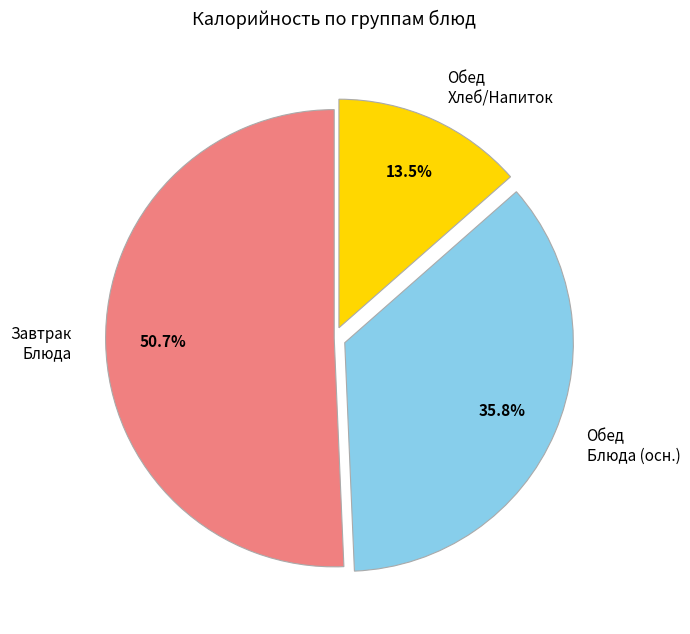

Which category has the smallest portion of the pie?

Обед Хлеб/Напиток